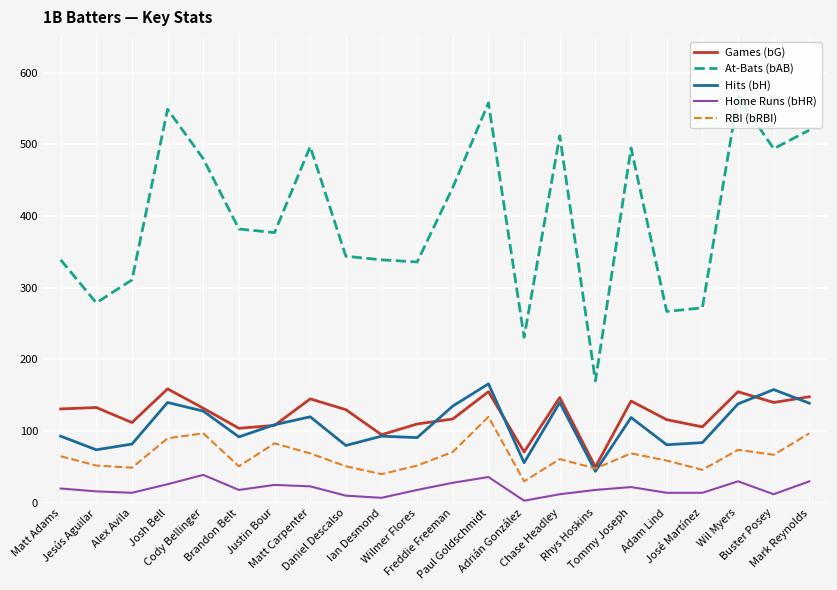

List the series in order of their peak value, highest first.

At-Bats (bAB), Hits (bH), Games (bG), RBI (bRBI), Home Runs (bHR)